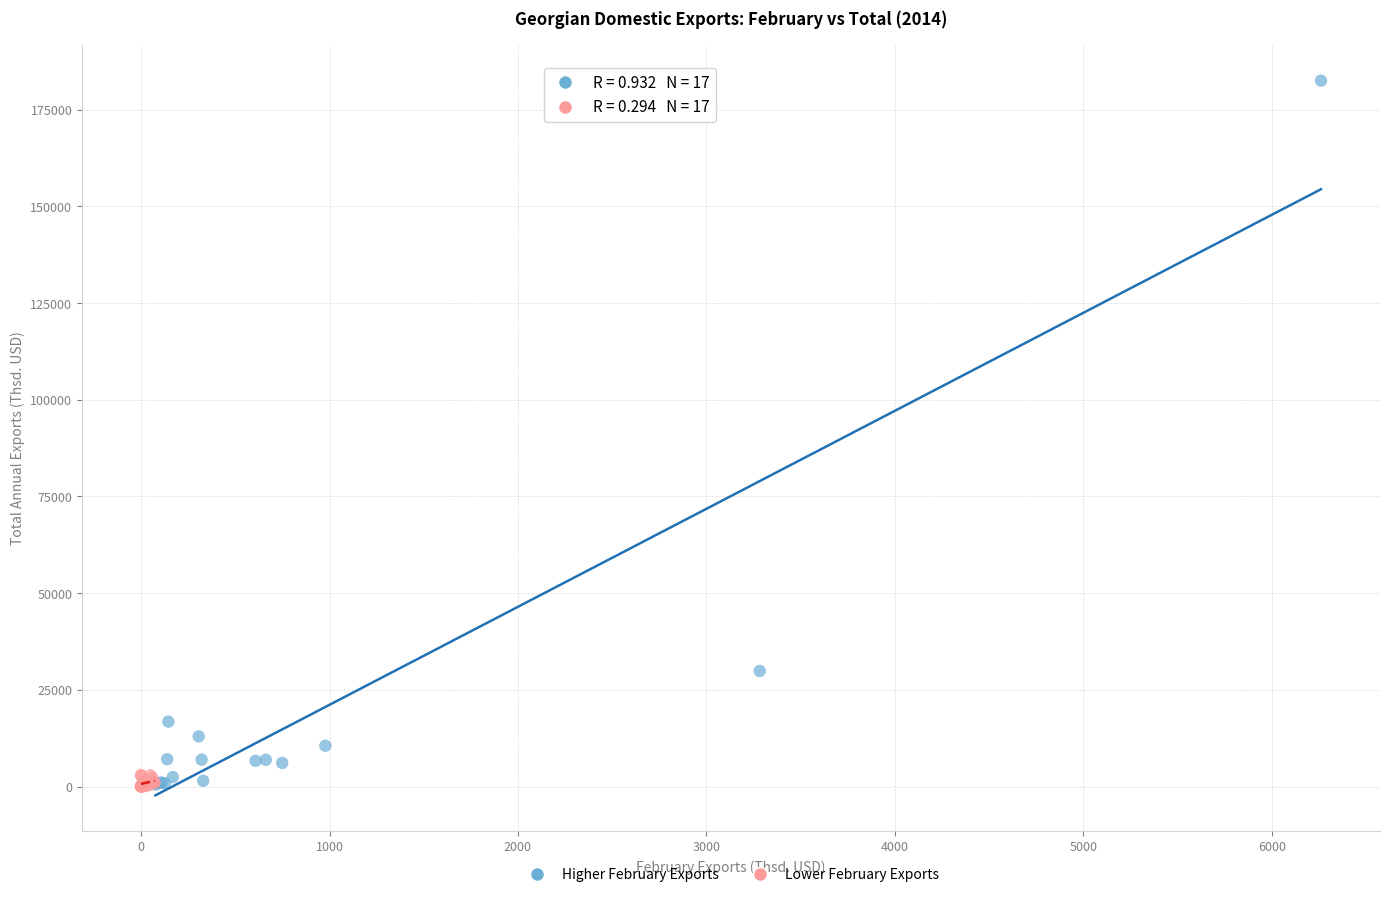

Which series has the largest Y range (max minus min)?

Higher February Exports